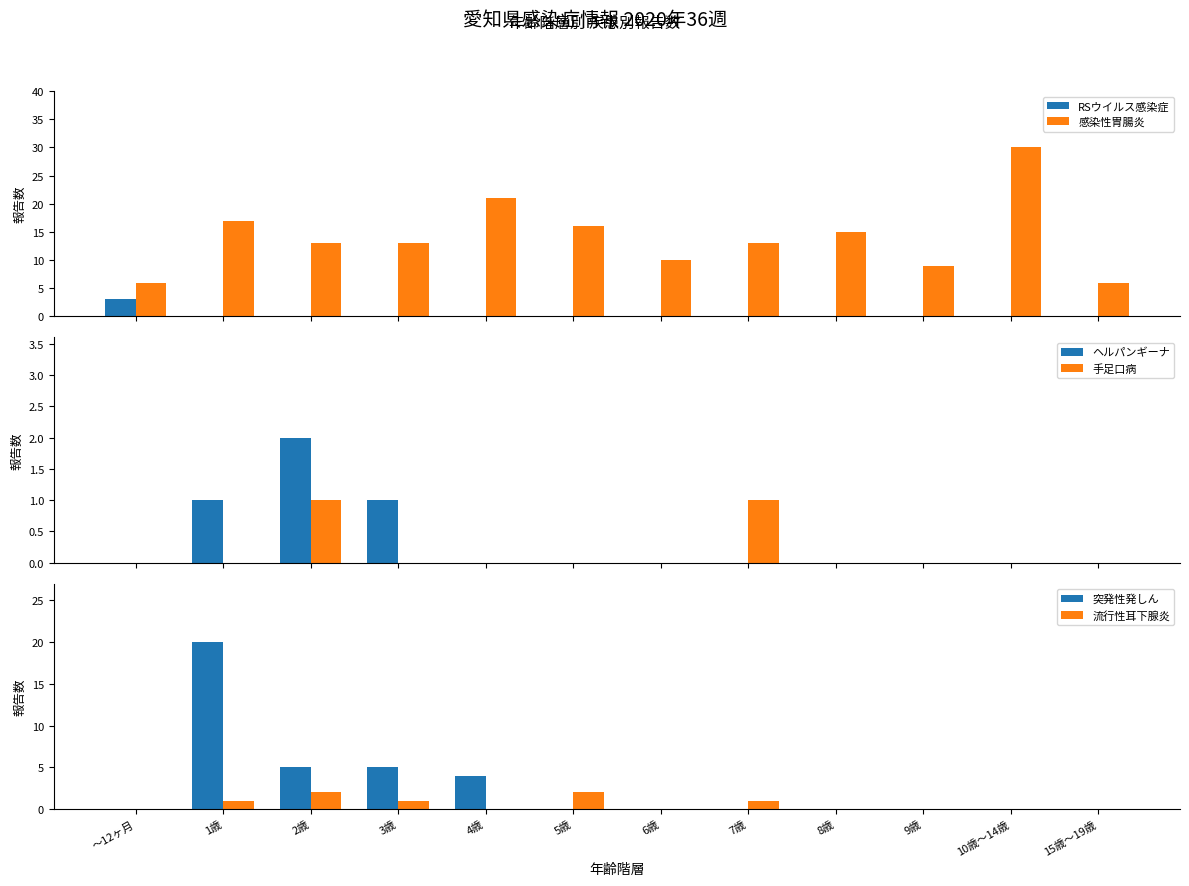

Is the value of ヘルパンギーナ at 10歳～14歳 greater than the value of 感染性胃腸炎 at 6歳?

No